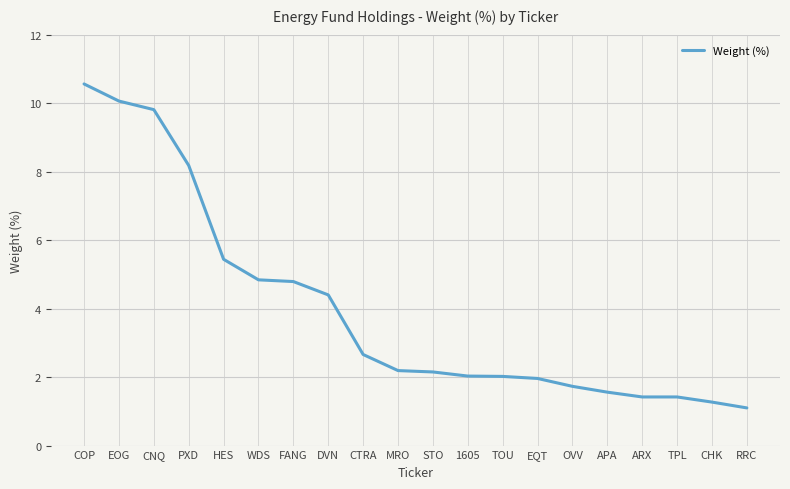

What value does the data have at RRC?

1.1